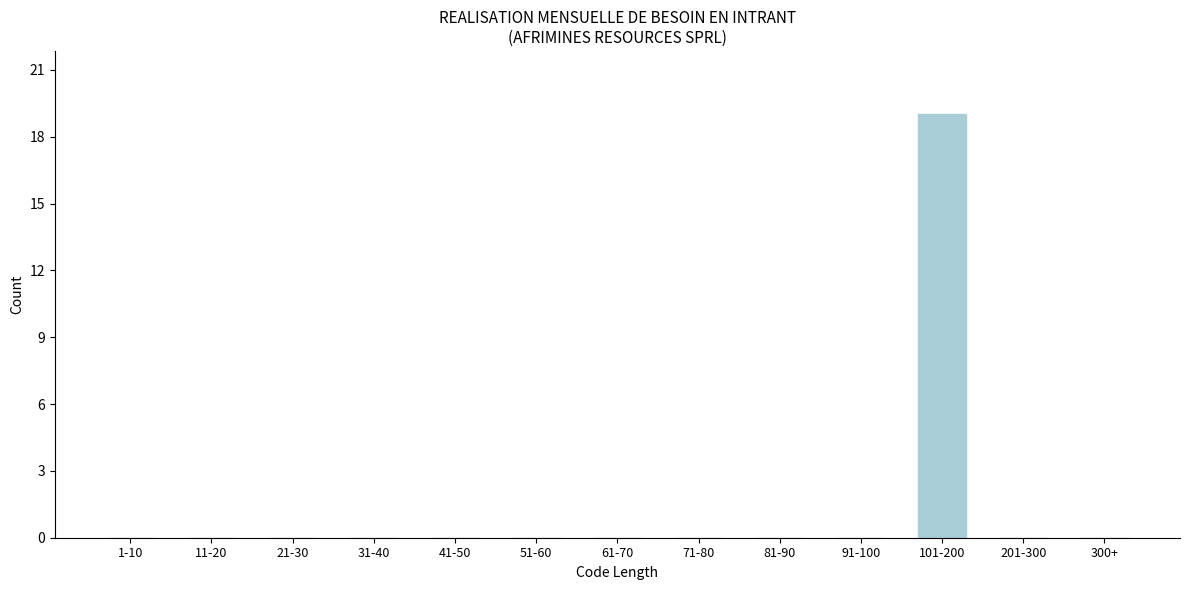

Reading left to right, list all the values displayed in this chart.

1-10=0	11-20=0	21-30=0	31-40=0	41-50=0	51-60=0	61-70=0	71-80=0	81-90=0	91-100=0	101-200=19	201-300=0	300+=0